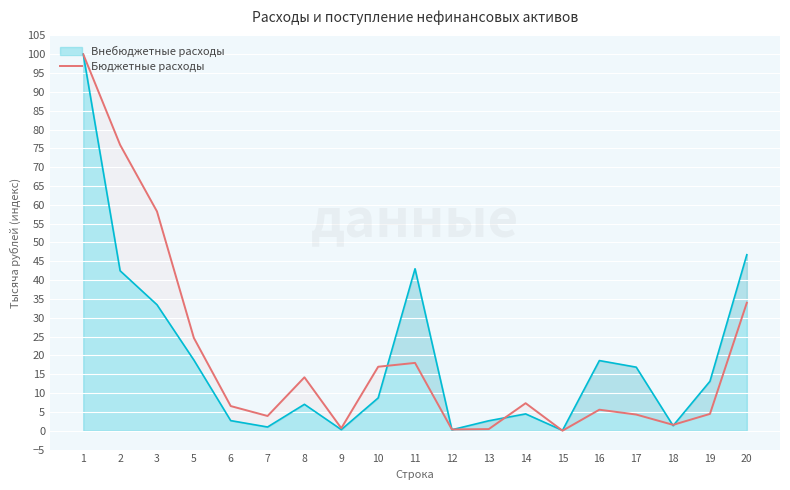

What is the highest value of the Внебюджетные расходы series?

100.0